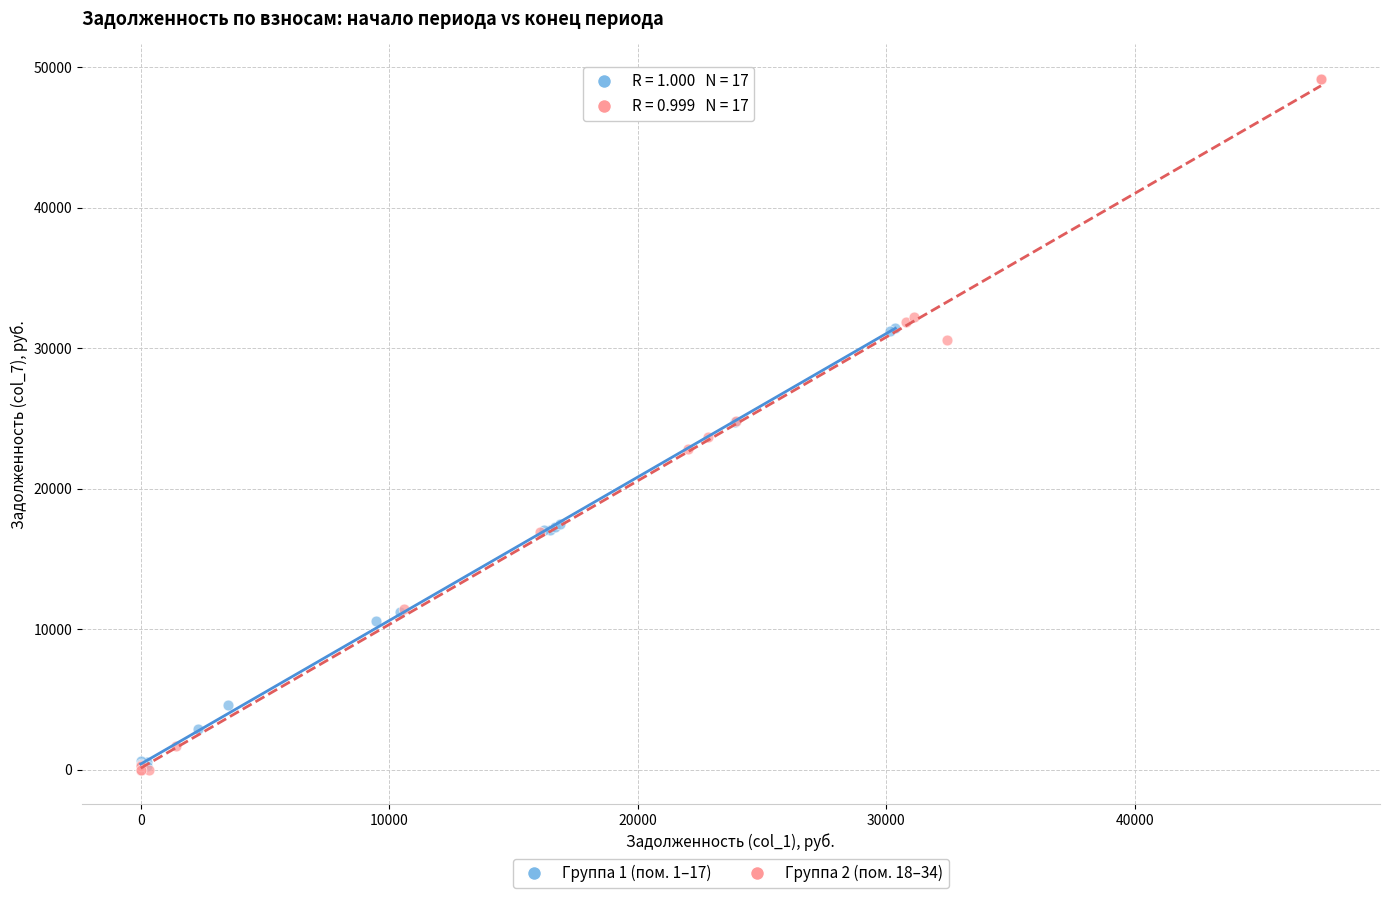

Which series reaches the maximum Y coordinate?

Группа 2 (пом. 18–34)